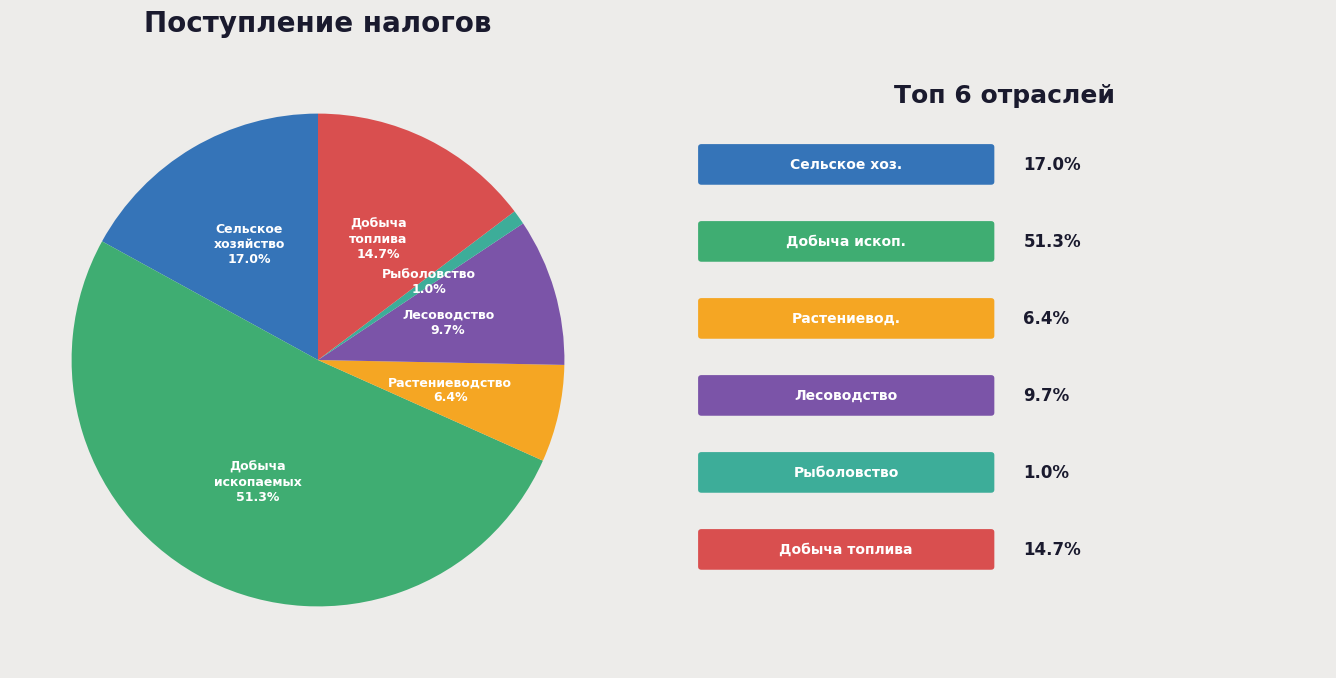

Which category accounts for the majority?

Добыча полезных ископаемых